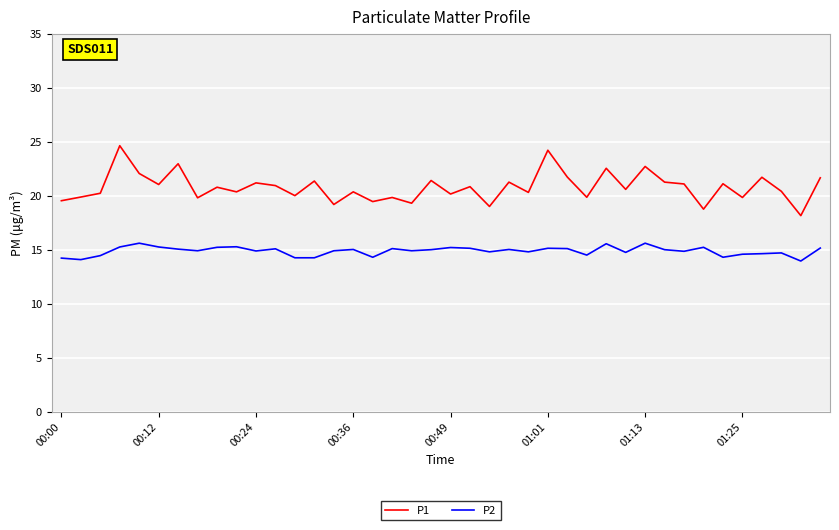

True or false: P2 and P1 intersect in this chart.

False